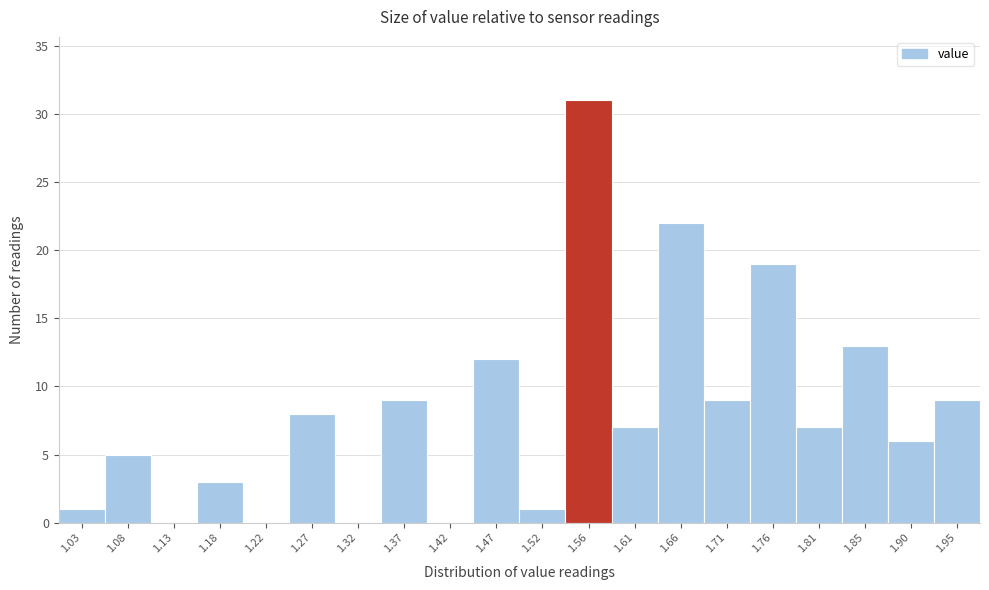

Reading right to left, transcribe all the data shown in this chart.

1.95=9	1.90=6	1.85=13	1.81=7	1.76=19	1.71=9	1.66=22	1.61=7	1.56=31	1.52=1	1.47=12	1.42=0	1.37=9	1.32=0	1.27=8	1.22=0	1.18=3	1.13=0	1.08=5	1.03=1